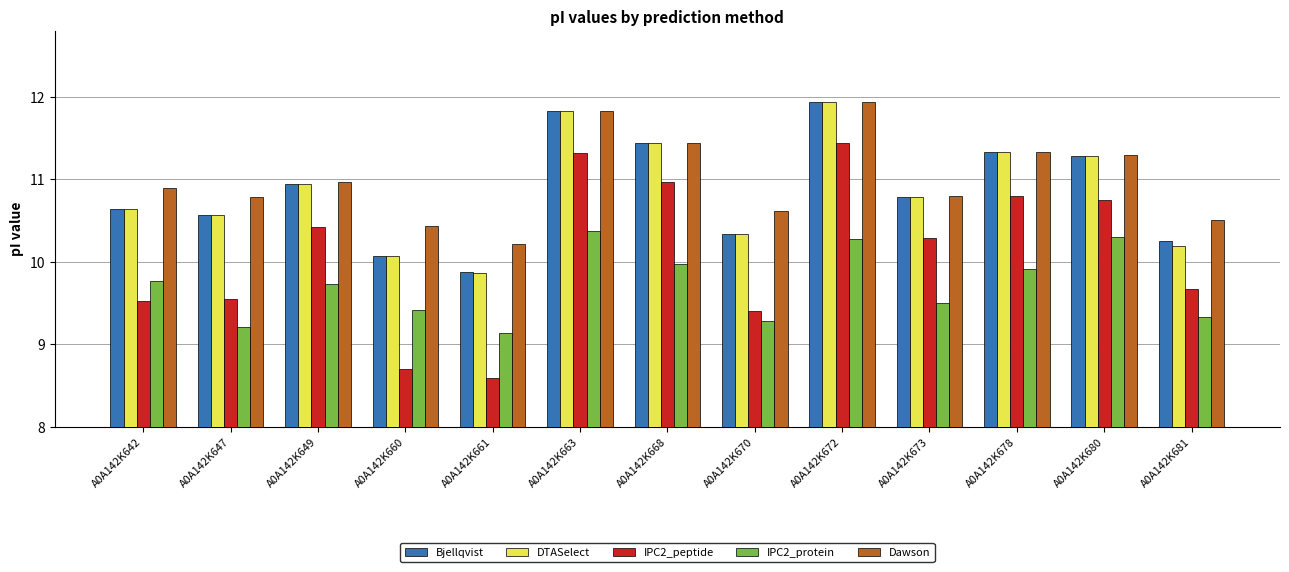

At which category does the chart reach its peak across all series?

A0A142K672